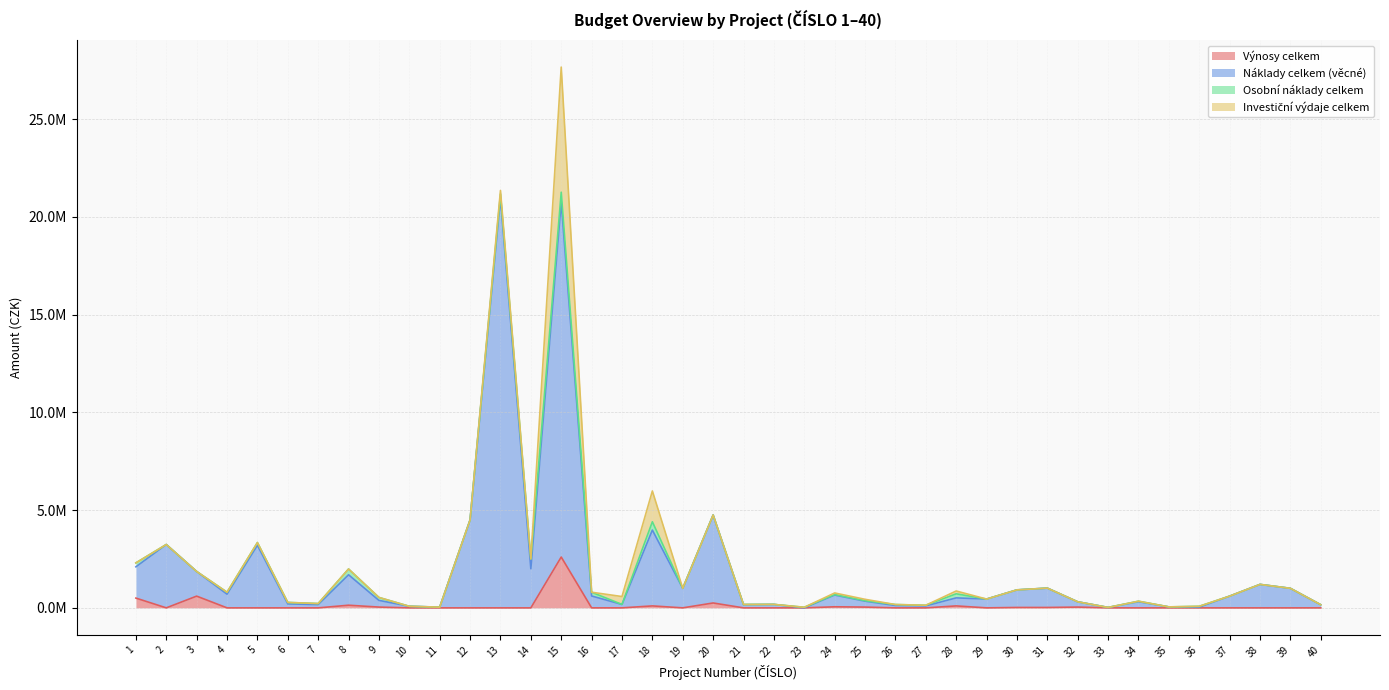

True or false: Výnosy celkem and Náklady celkem (věcné) intersect in this chart.

False